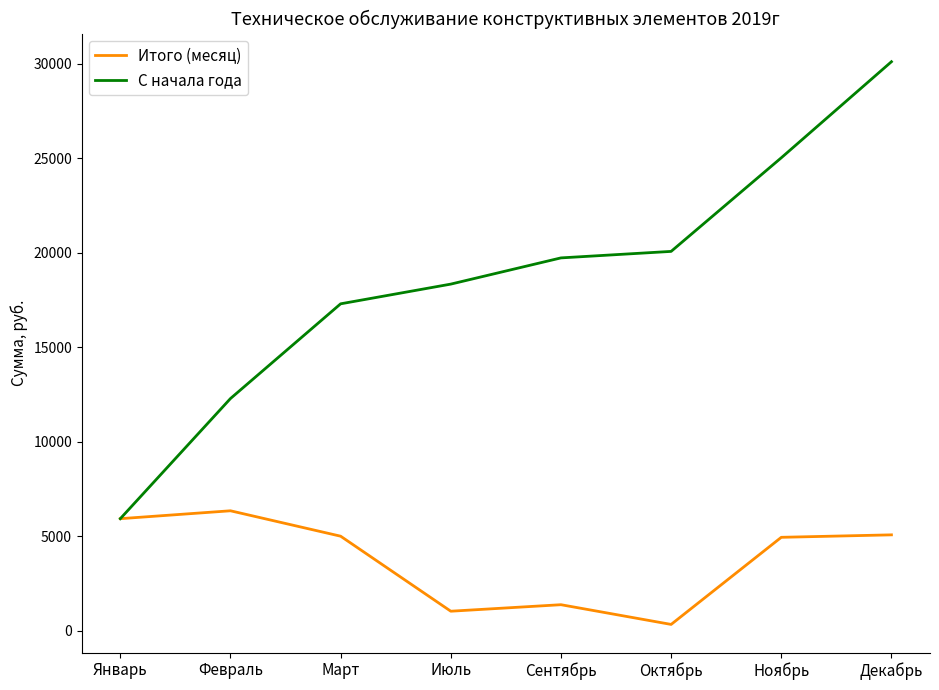

Is it true that Итого (месяц) equals 5083.6 at Декабрь?

True